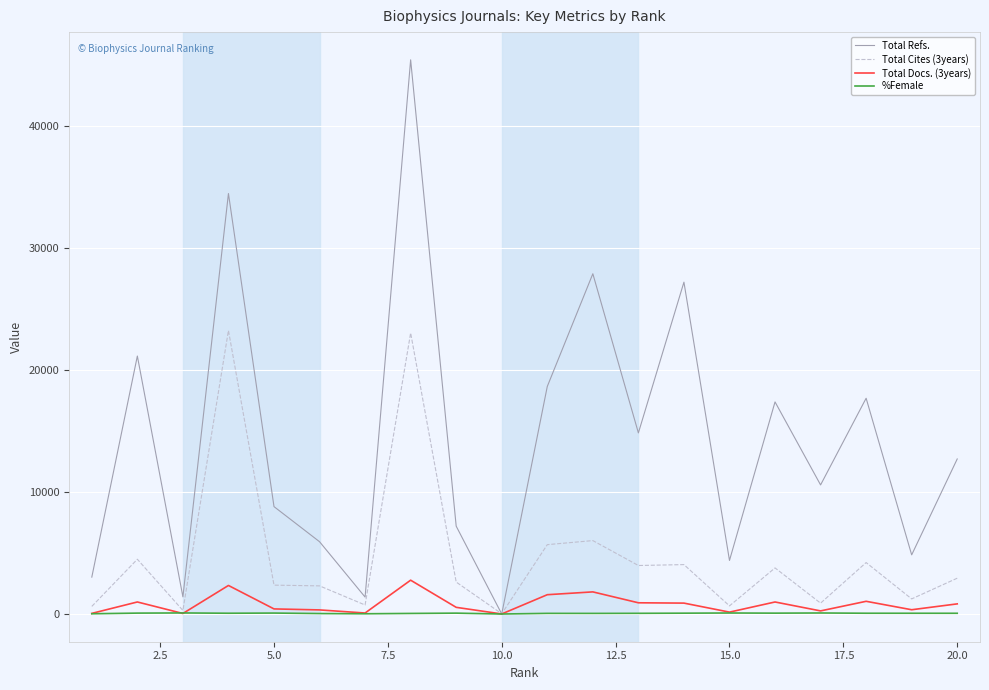

What is the greatest value displayed?

45434.0